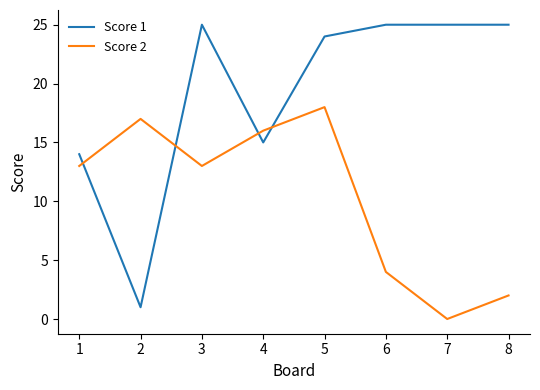

True or false: Score 2 has more than 1 points higher than both neighbors.

True